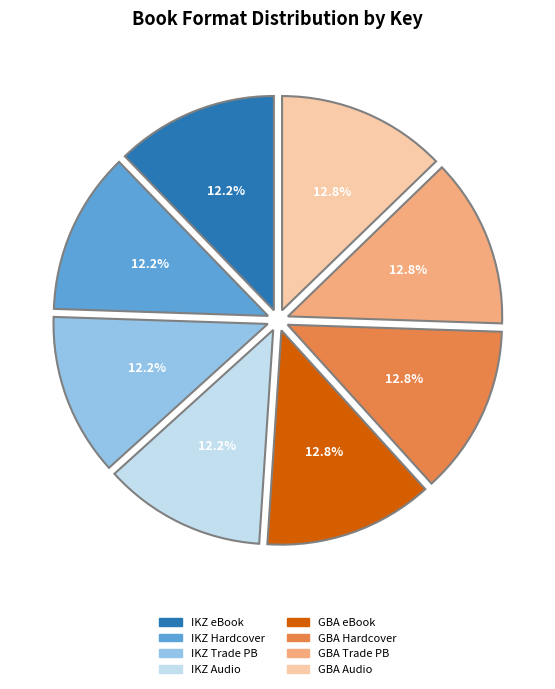

Does any single category account for the majority?

No